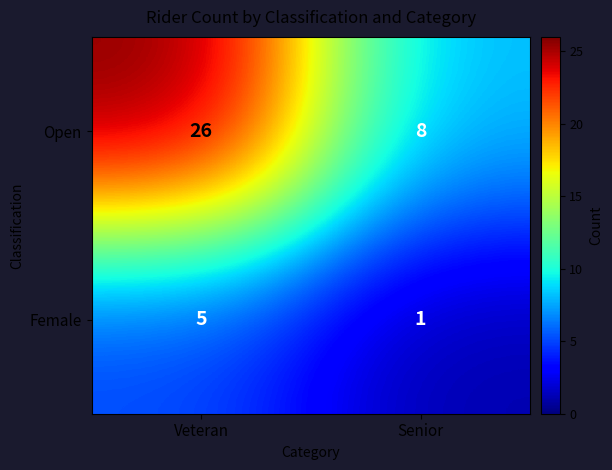

Which series has the largest total across all categories?

Open